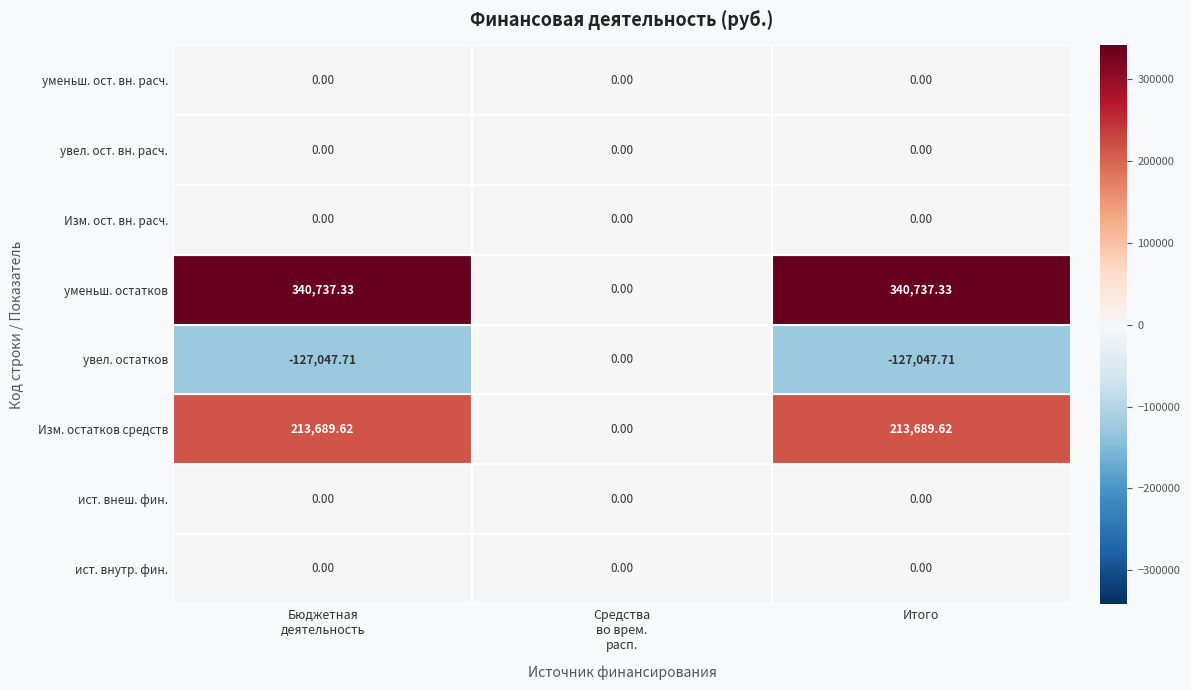

What is the smallest value displayed?

-127047.7